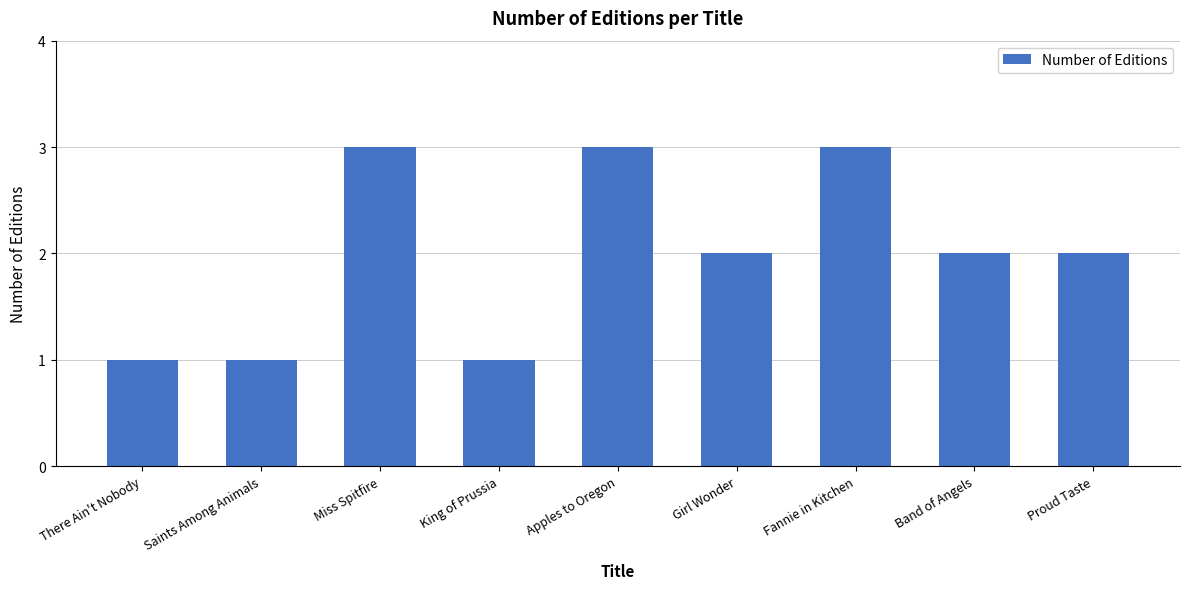

What is the label of the 3rd bar from the right?

Fannie in Kitchen